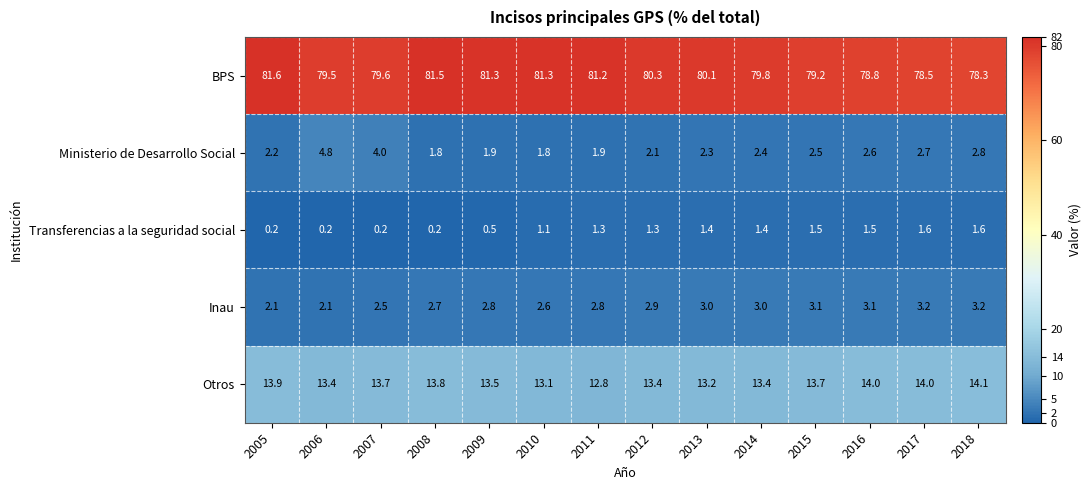

What is the spread (max minus min) of values at 2018?

76.7